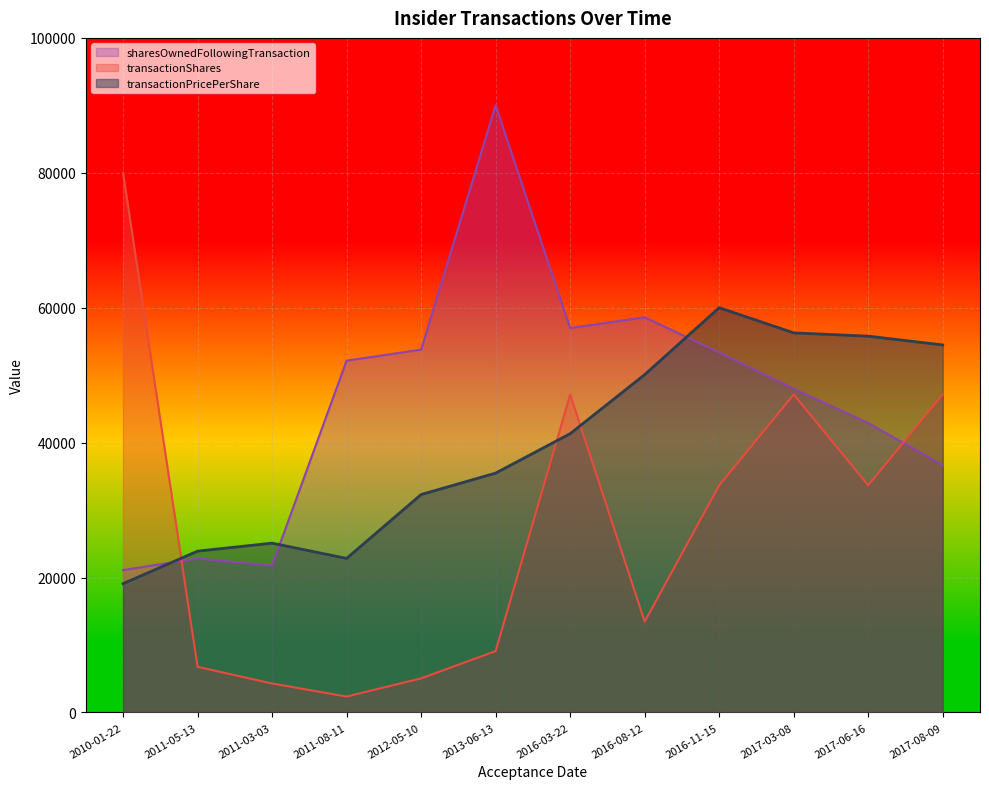

What position from the right is 2017-08-09?

1